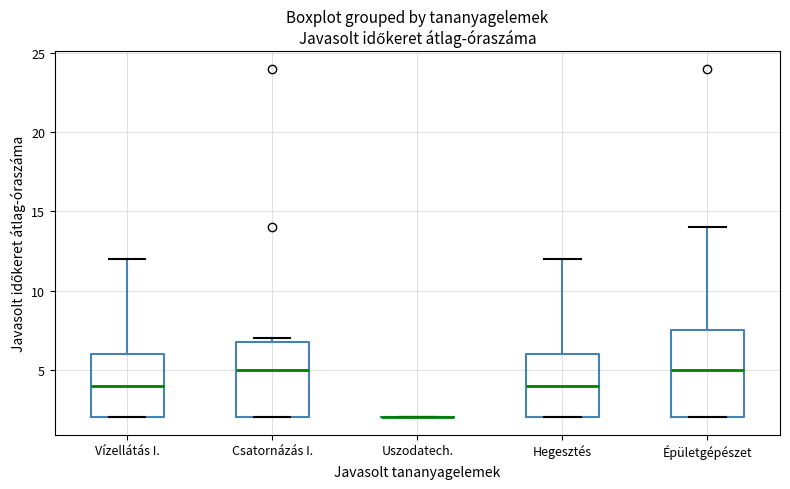

Which box is the tallest, from its lower edge to its upper edge?

Épületgépészet